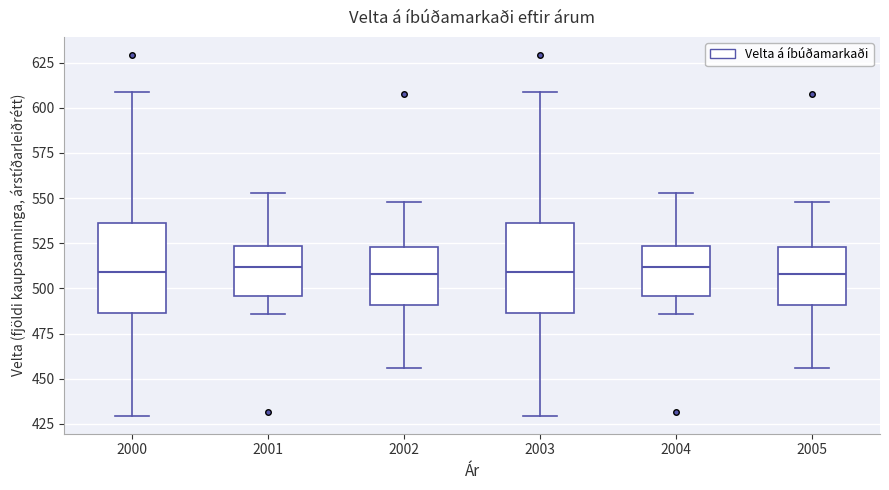

Where is the lower edge of the box at x = 2003 on the y-axis? The values are not printed on the chart, so give them approximately, as read against the axis.

485